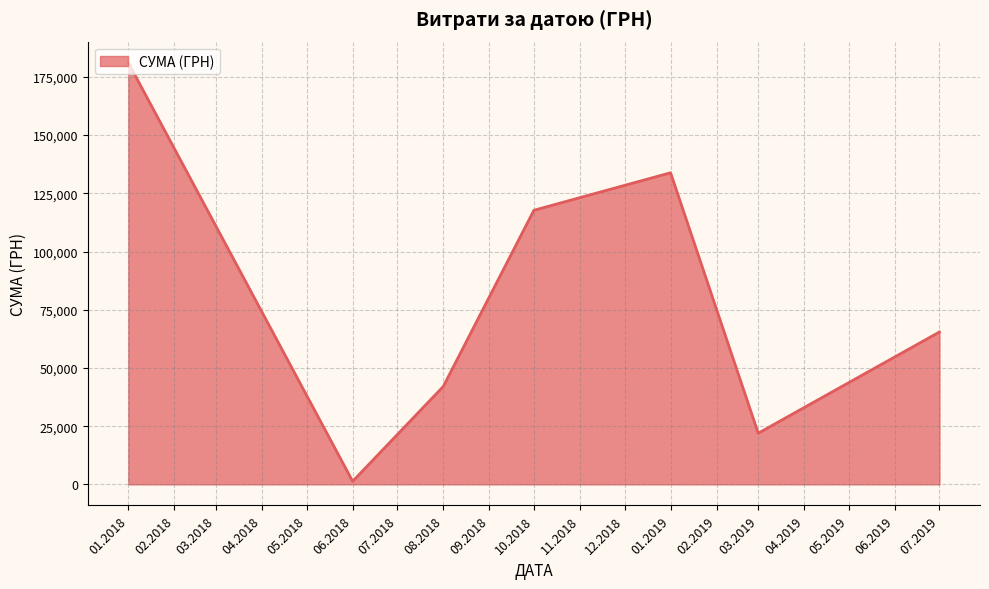

How many values are below 65444?

3